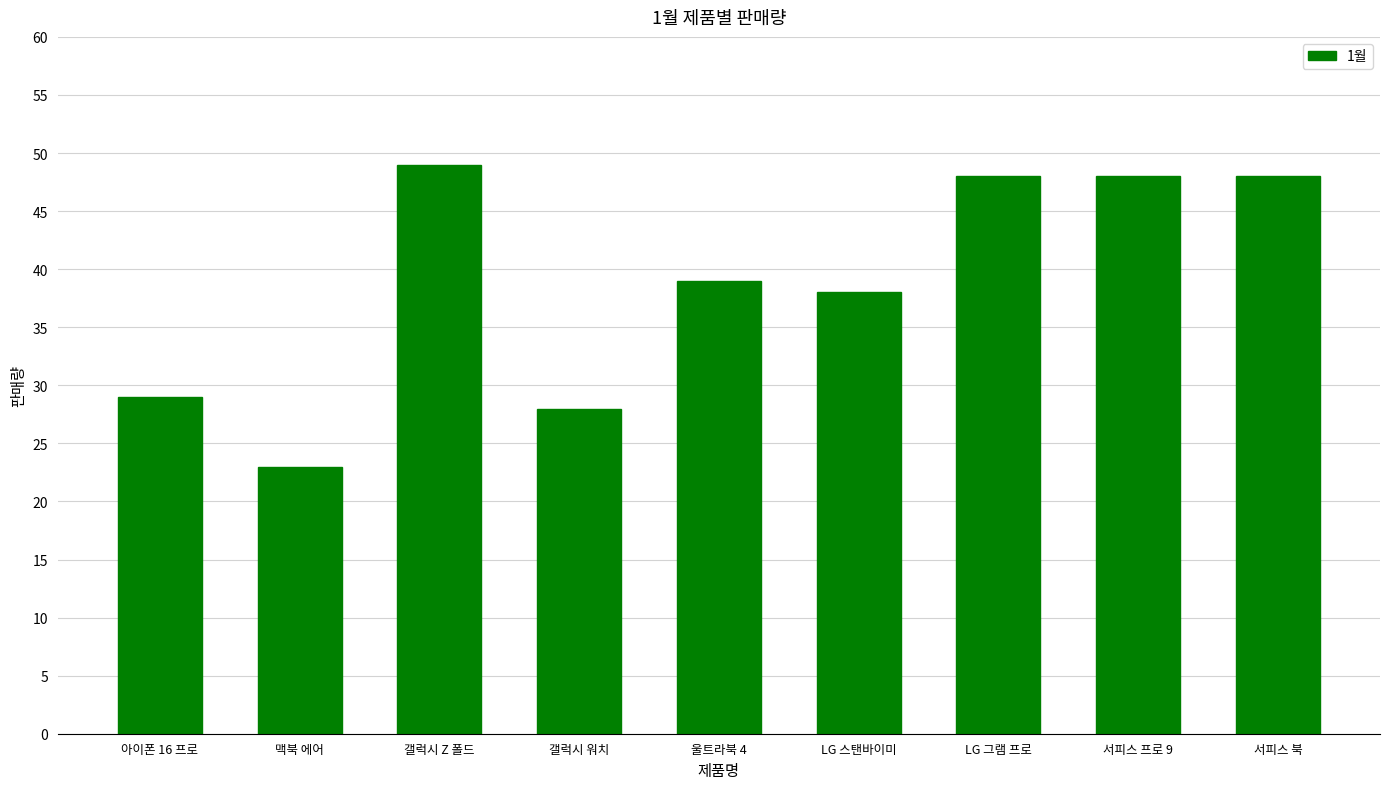

Approximately how many times larger is the value at 서피스 프로 9 compared to 맥북 에어?

2.1